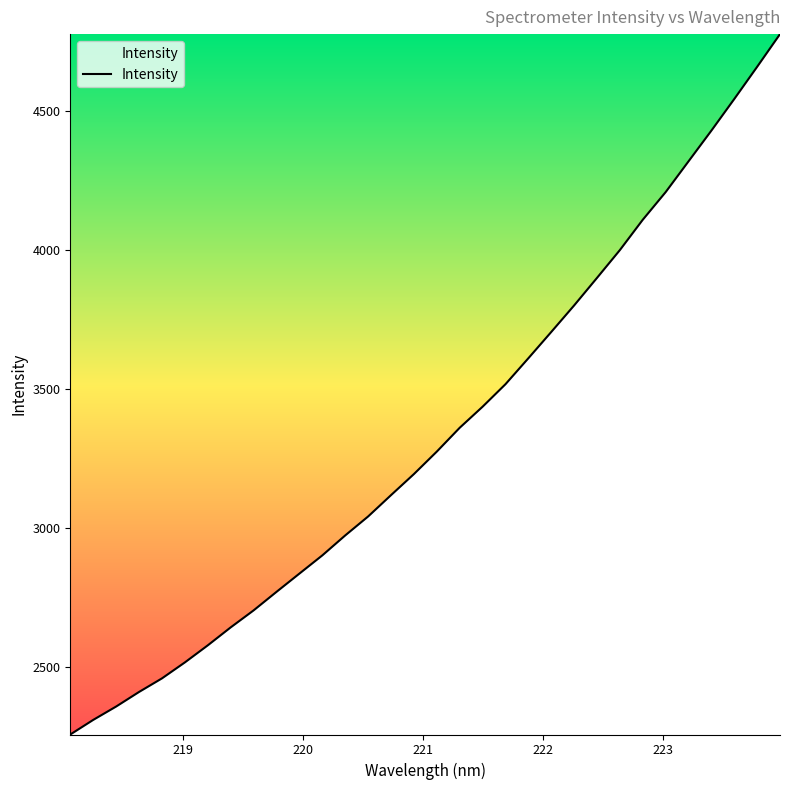

What is the difference between the maximum and minimum values?

2520.8